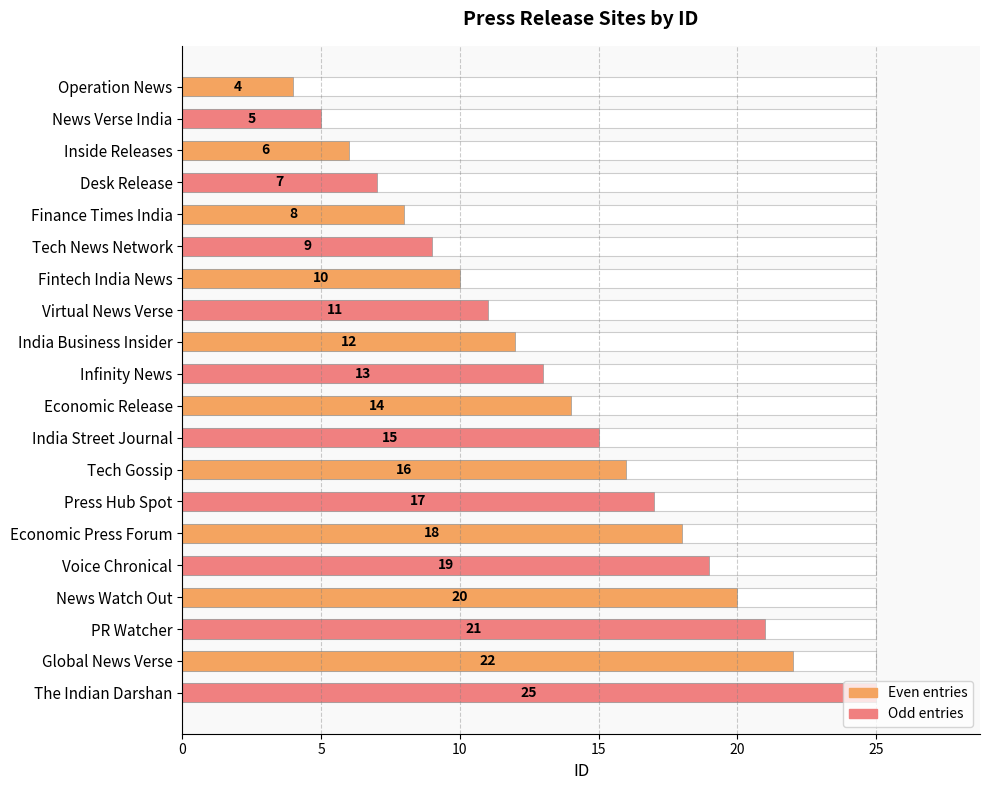

Does the chart contain stacked bars?

No